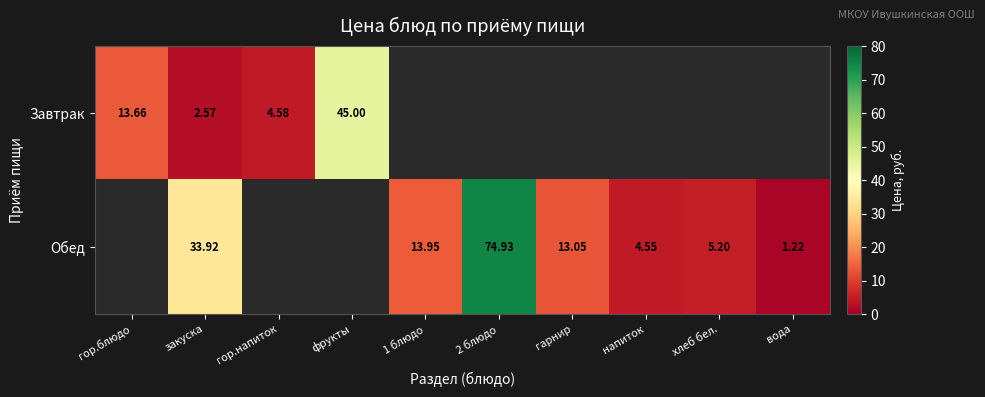

Count the number of categories in the chart.

10